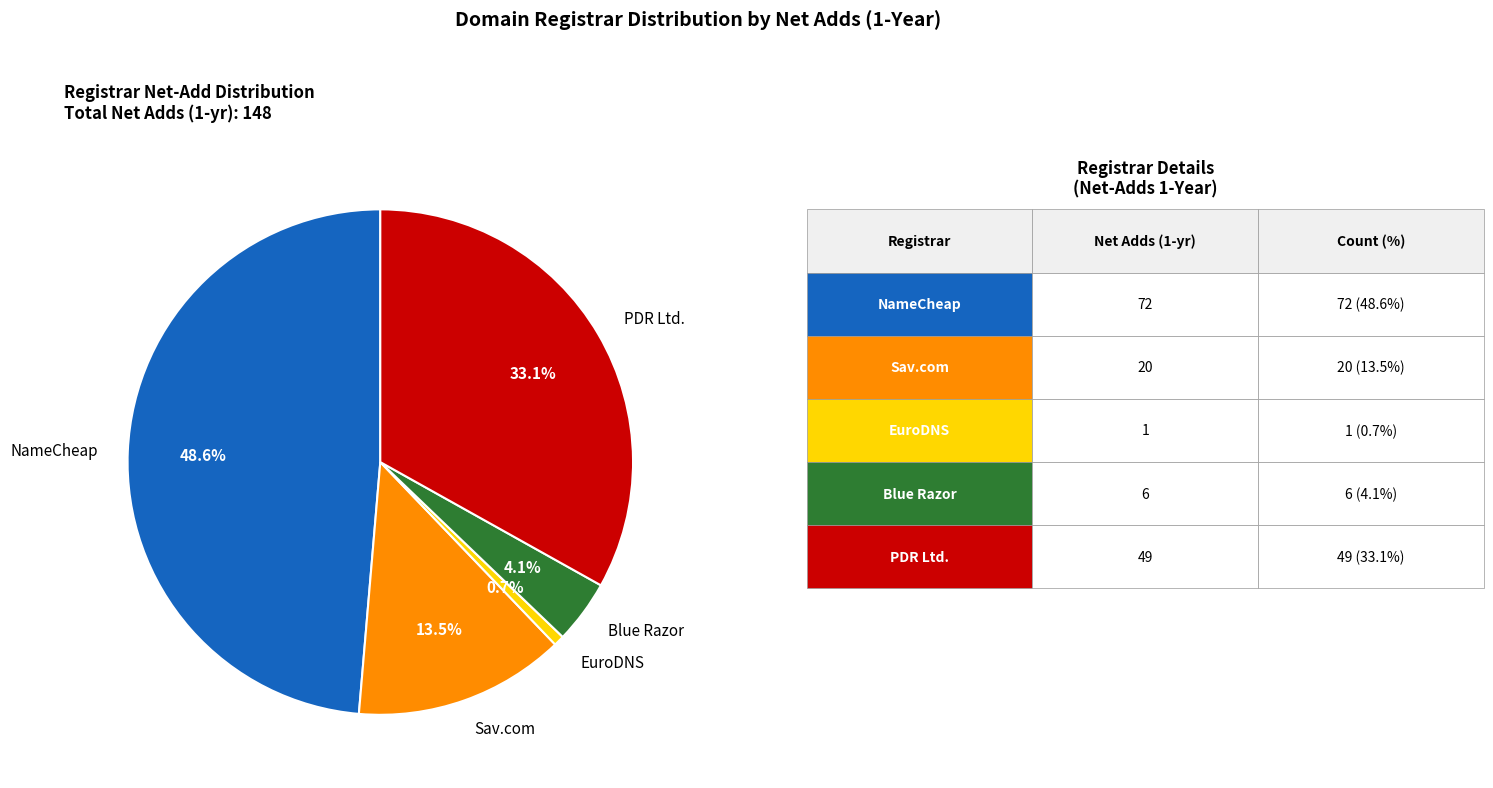

Does any single category account for the majority?

No